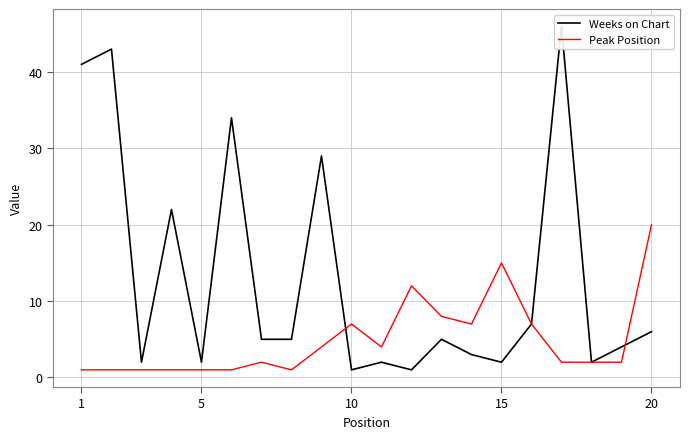

How many categories are shown in the chart?

20